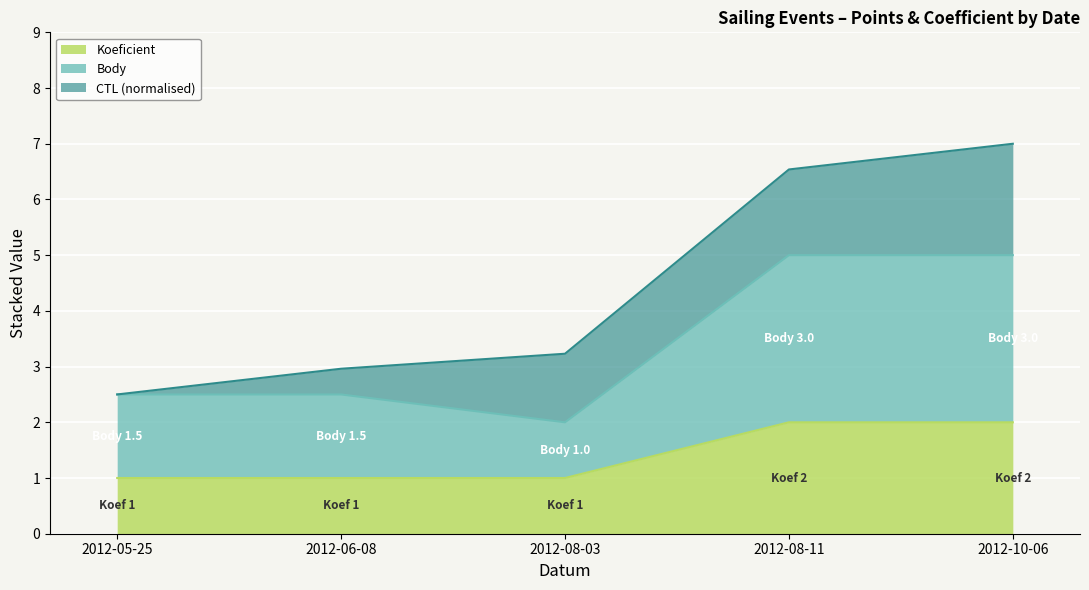

What is the label of the 5th point from the right?

2012-05-25